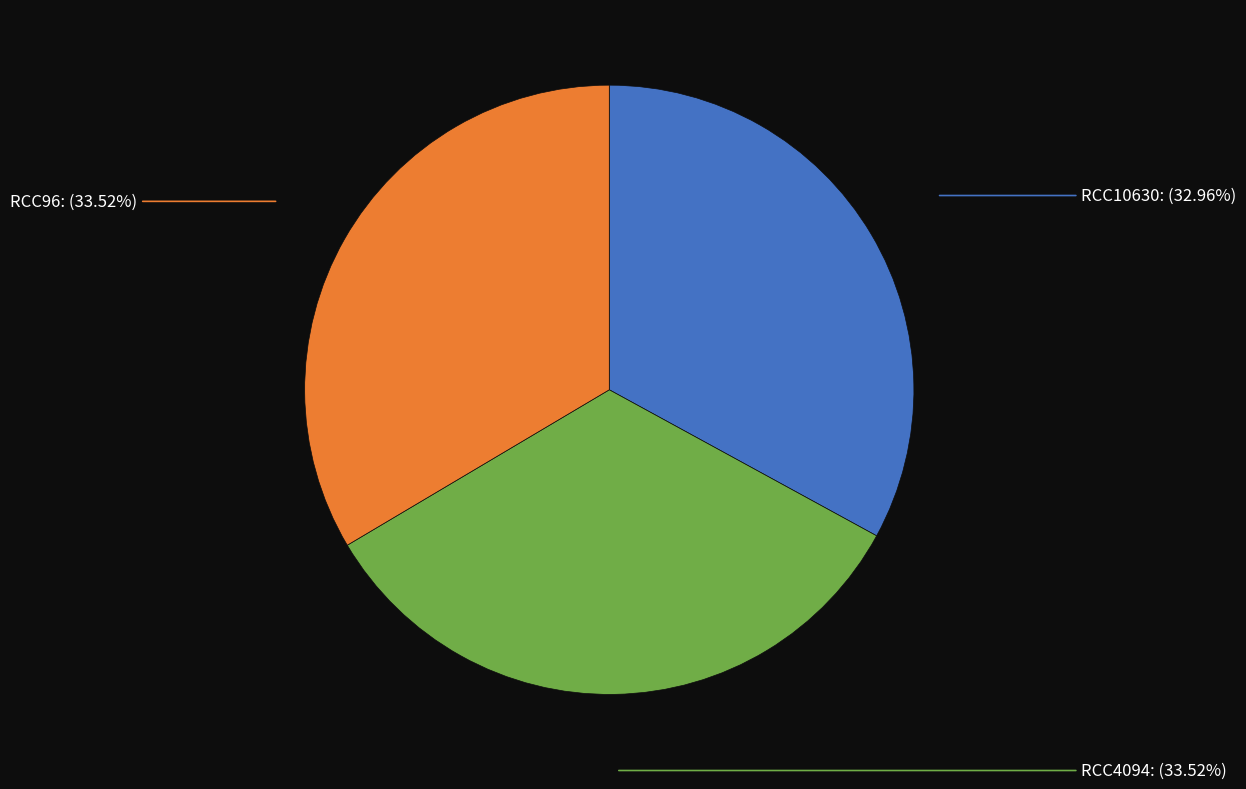

Which slice is the smallest?

RCC10630